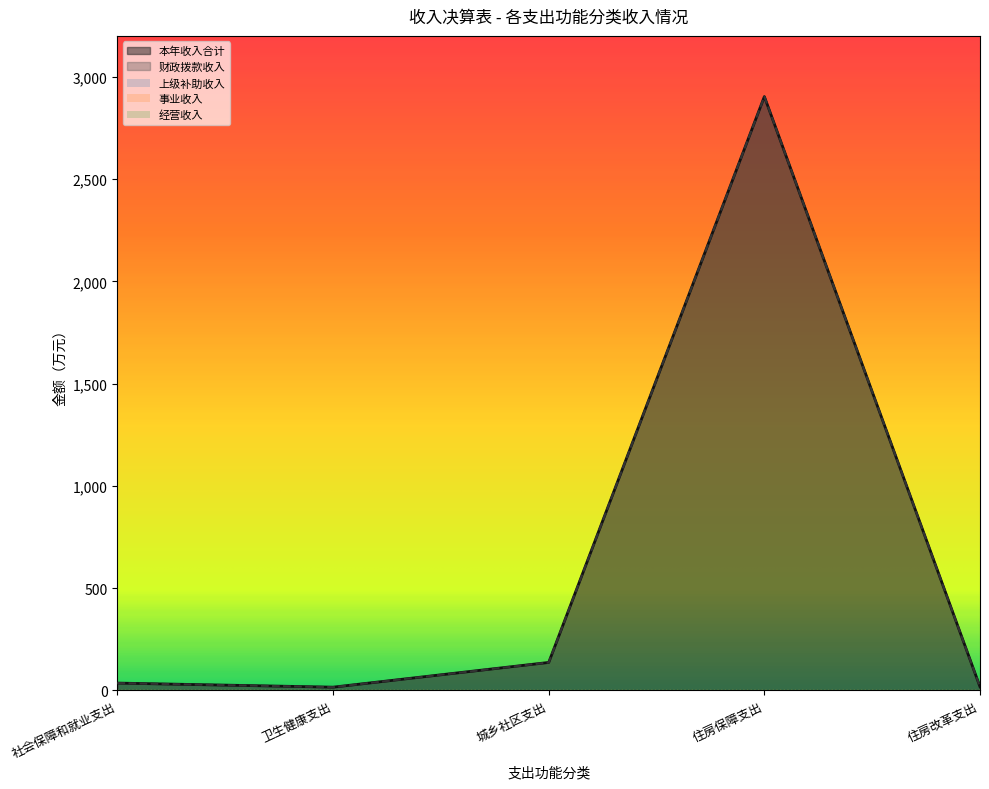

At which category does 财政拨款收入 reach its first local valley?

卫生健康支出